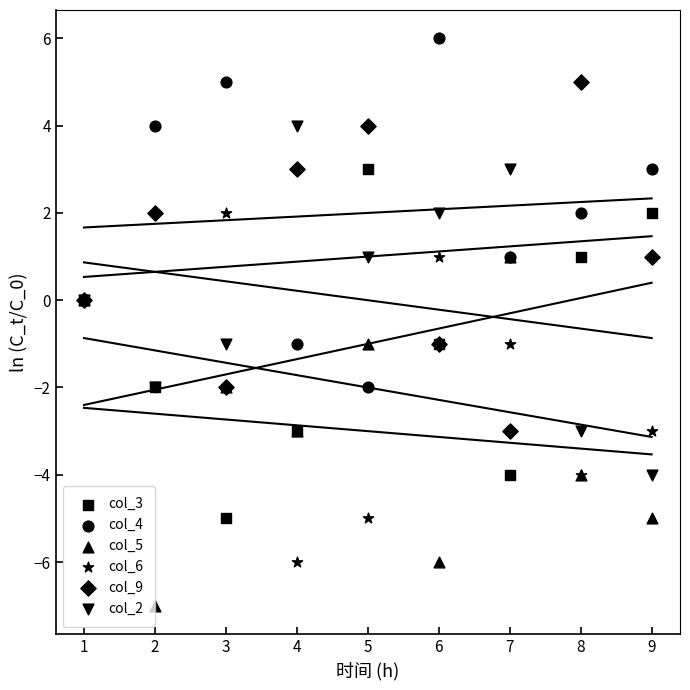

Which series has the largest Y range (max minus min)?

col_3